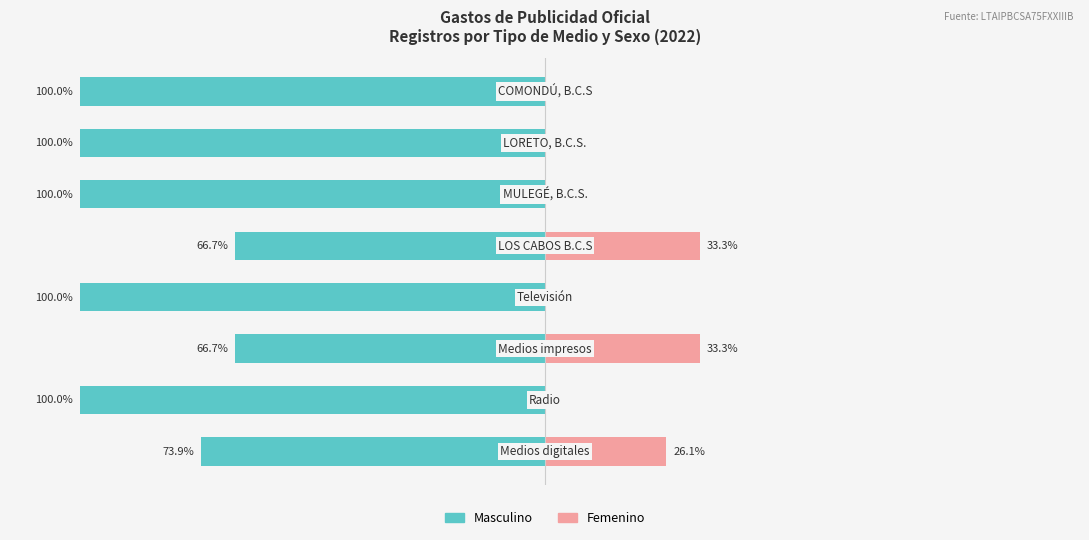

What is the minimum value for Masculino?

-100.0